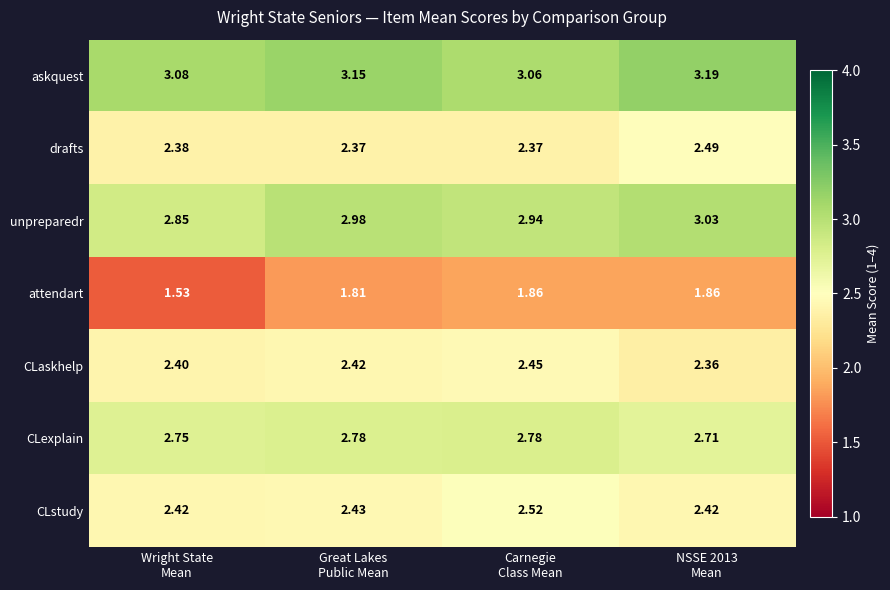

Which series changed the most between Wright State
Mean and NSSE 2013
Mean?

attendart